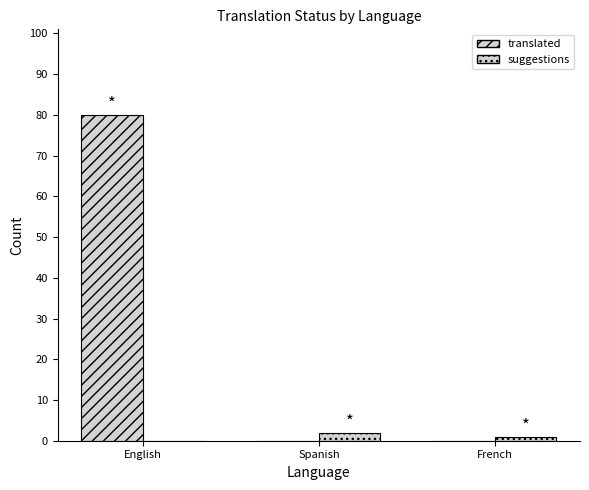

Are the bars horizontal?

No